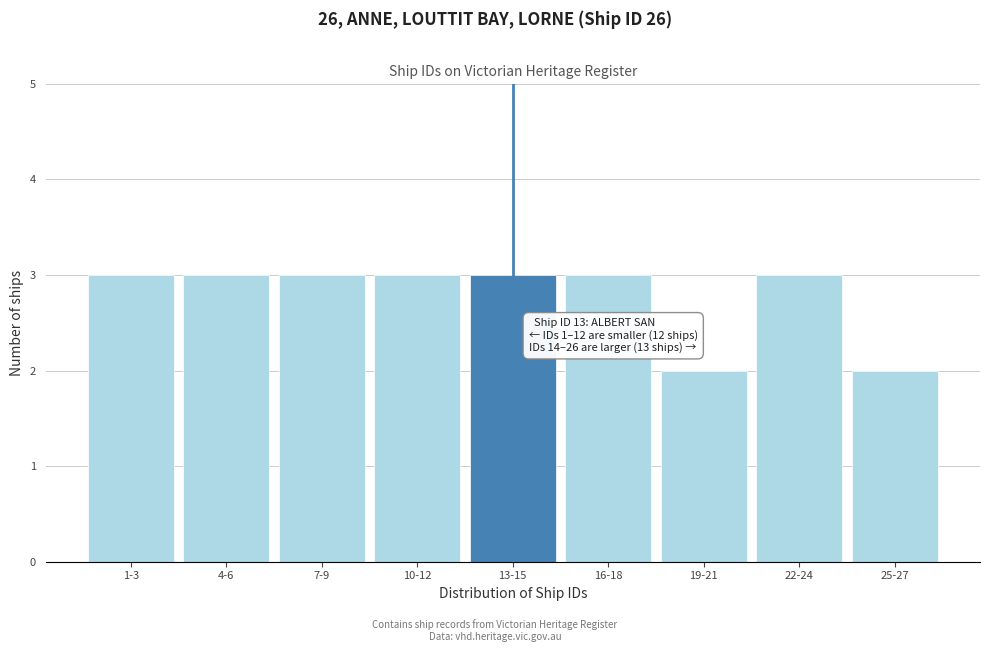

Reading left to right, list all the values displayed in this chart.

1-3=3	4-6=3	7-9=3	10-12=3	13-15=3	16-18=3	19-21=2	22-24=3	25-27=2